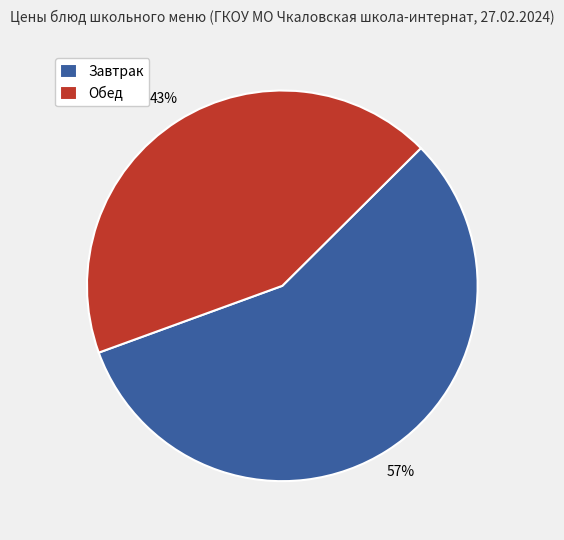

Rank the categories by value from highest to lowest.

Завтрак, Обед